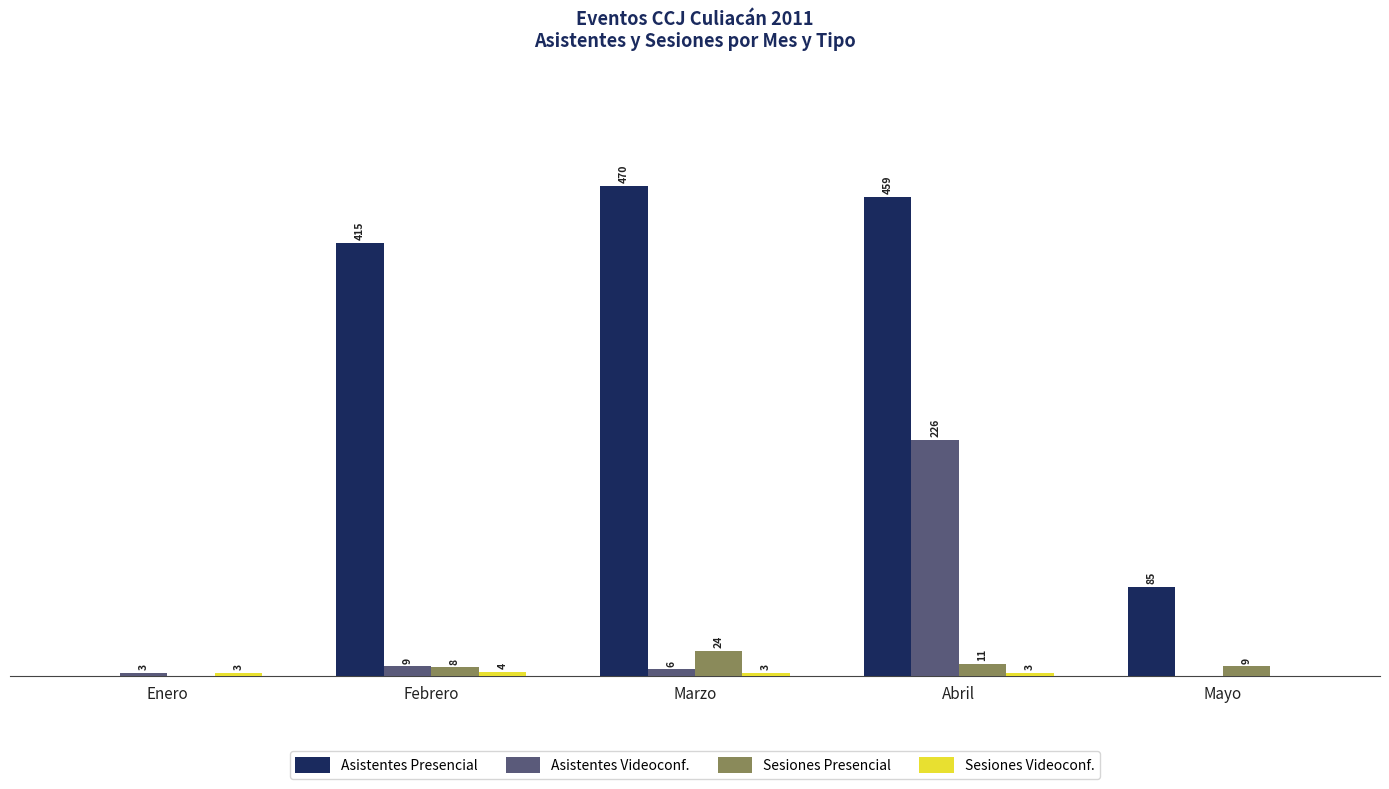

Which category has the highest value in the Asistentes Presencial series?

Marzo